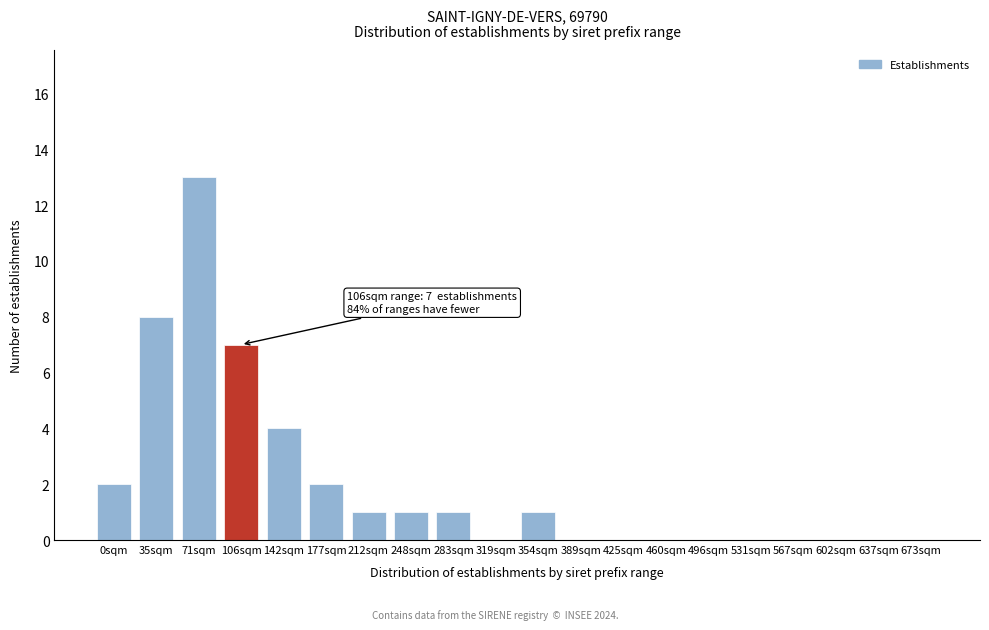

Reading left to right, list all the values displayed in this chart.

0sqm=2	35sqm=8	71sqm=13	106sqm=7	142sqm=4	177sqm=2	212sqm=1	248sqm=1	283sqm=1	319sqm=0	354sqm=1	389sqm=0	425sqm=0	460sqm=0	496sqm=0	531sqm=0	567sqm=0	602sqm=0	637sqm=0	673sqm=0